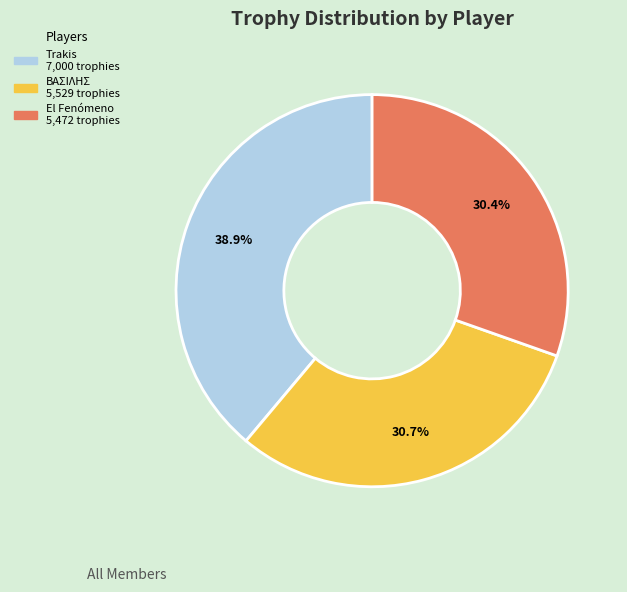

Is there a majority slice in this chart?

No